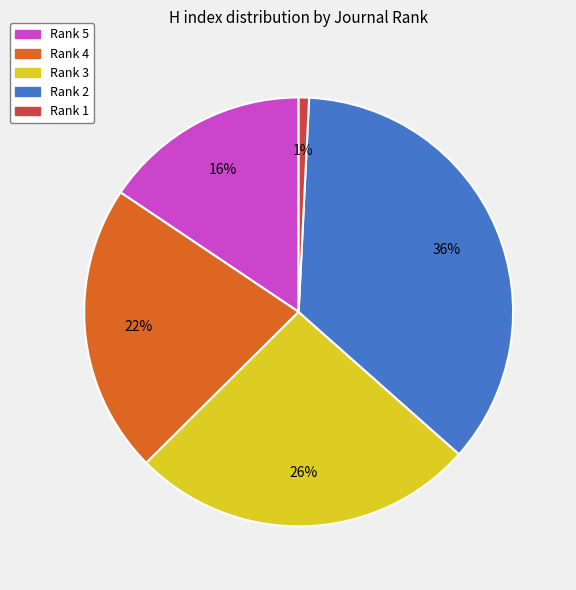

True or false: Rank 2 accounts for 45% of the total.

False